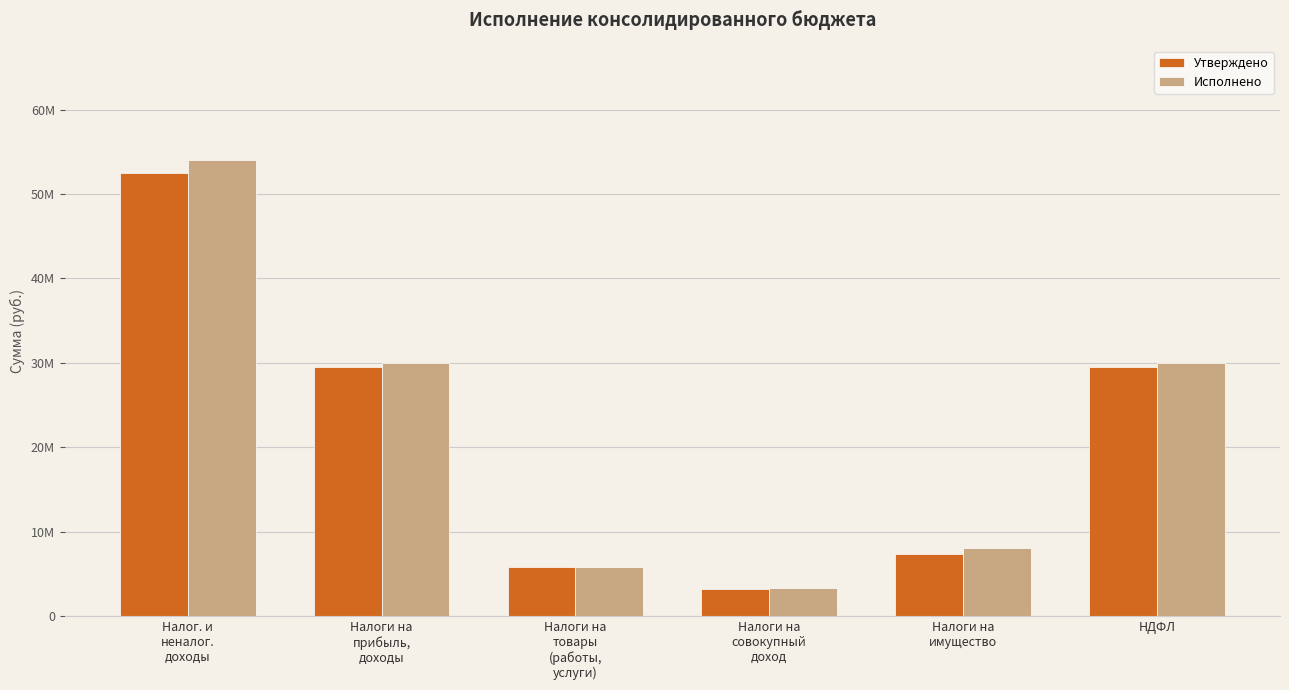

What are all the series names shown in the legend?

Утверждено, Исполнено